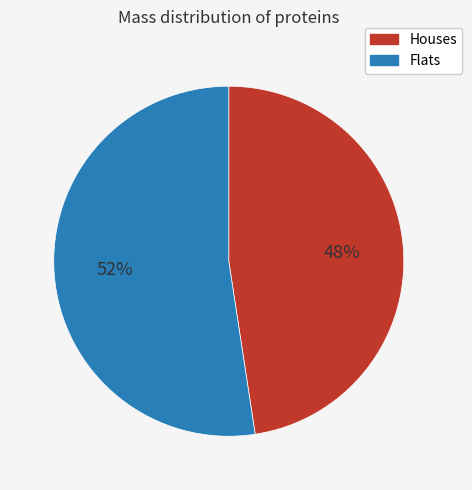

How many slices are in this pie chart?

2